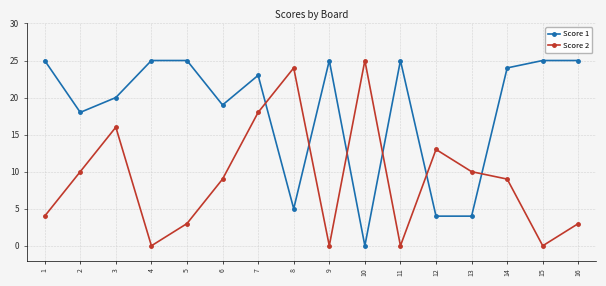

What is the total value across all series at 1?

29